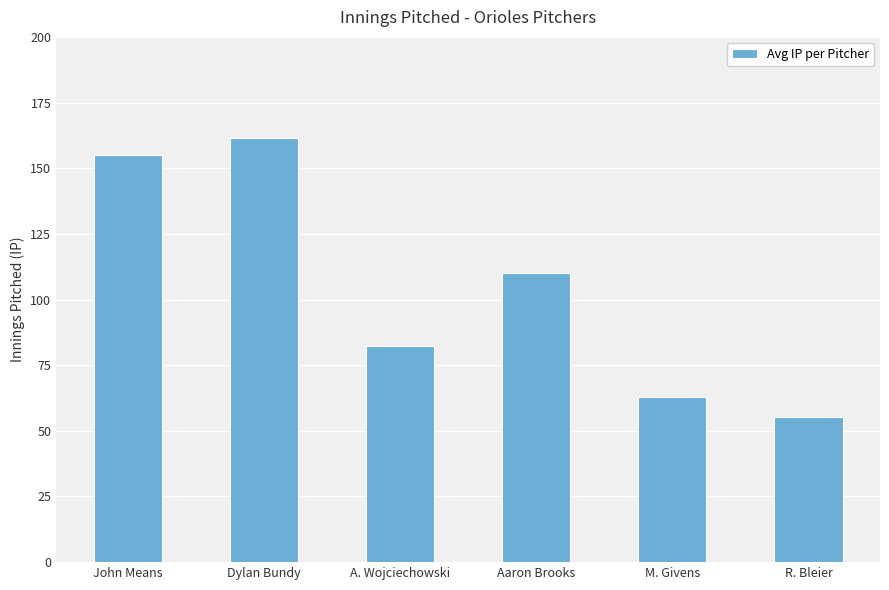

What is the smallest value displayed?

55.3